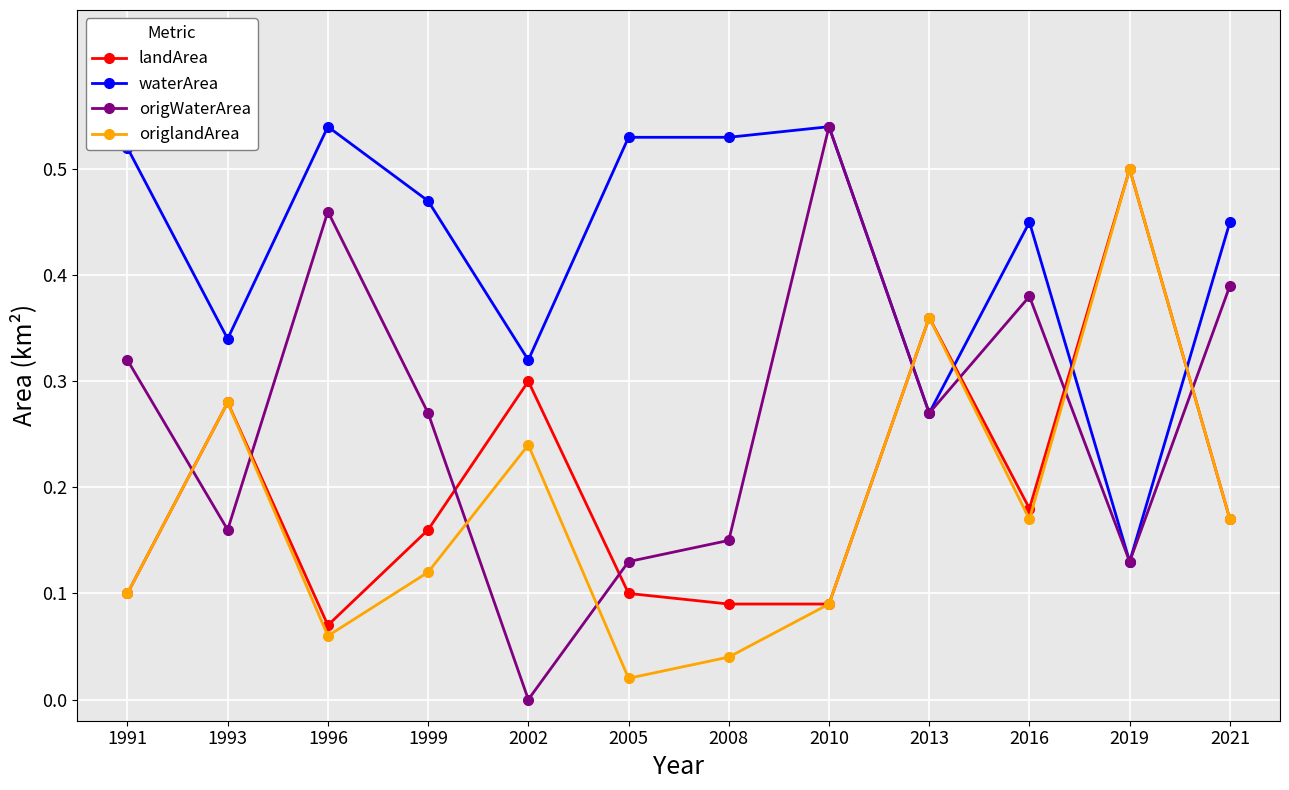

Which series has the largest total across all categories?

waterArea